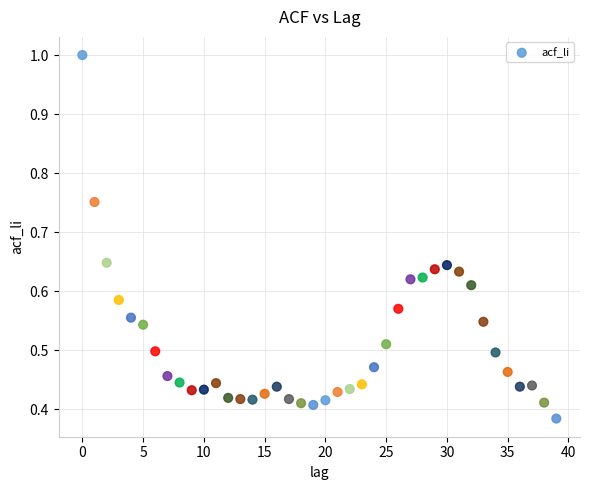

How many points are shown in the scatter plot?

40